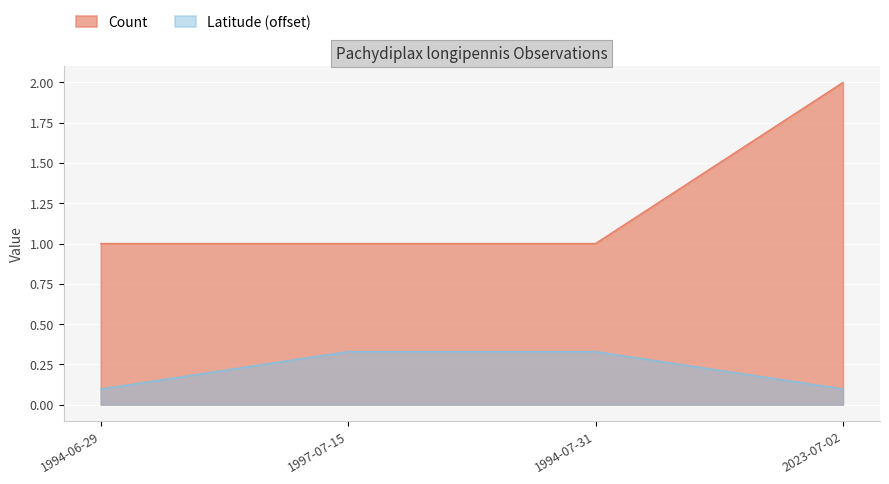

Does the chart display data point markers on the line(s)?

No